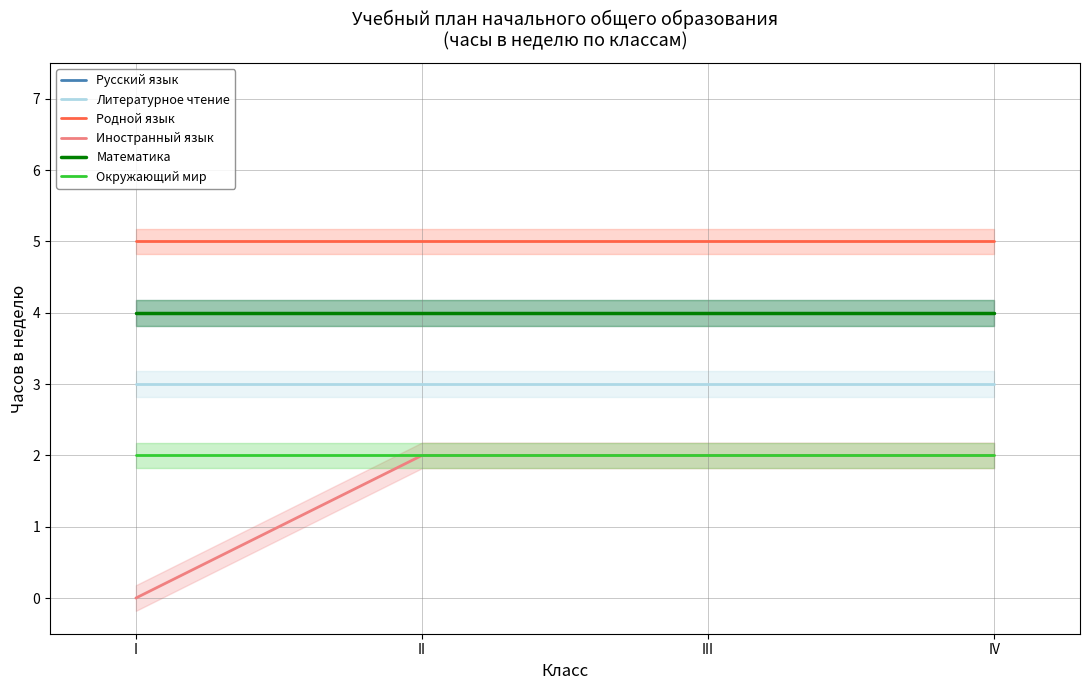

How many lines are shown in the chart?

6